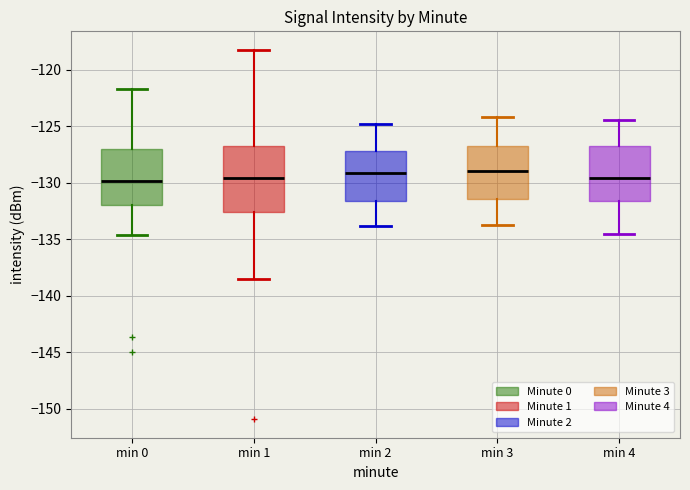

Reading left to right, read every box against the y-axis: the position of its median line, the range the box covers, and the ends of its whiskers. The values are not printed on the chart, so give them approximately, as read against the axis.

min 0: median -130.0, box -132.0 to -127.0, whiskers -134.5 to -121.5
min 1: median -129.5, box -132.5 to -126.5, whiskers -138.5 to -118.0
min 2: median -129.0, box -131.5 to -127.0, whiskers -134.0 to -125.0
min 3: median -129.0, box -131.5 to -126.5, whiskers -133.5 to -124.0
min 4: median -129.5, box -131.5 to -127.0, whiskers -134.5 to -124.5